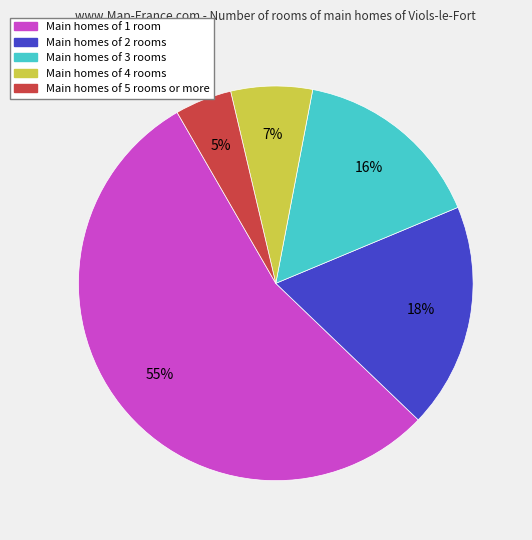

To the nearest percent, what is the difference between the largest and smallest slice percentages?

50%